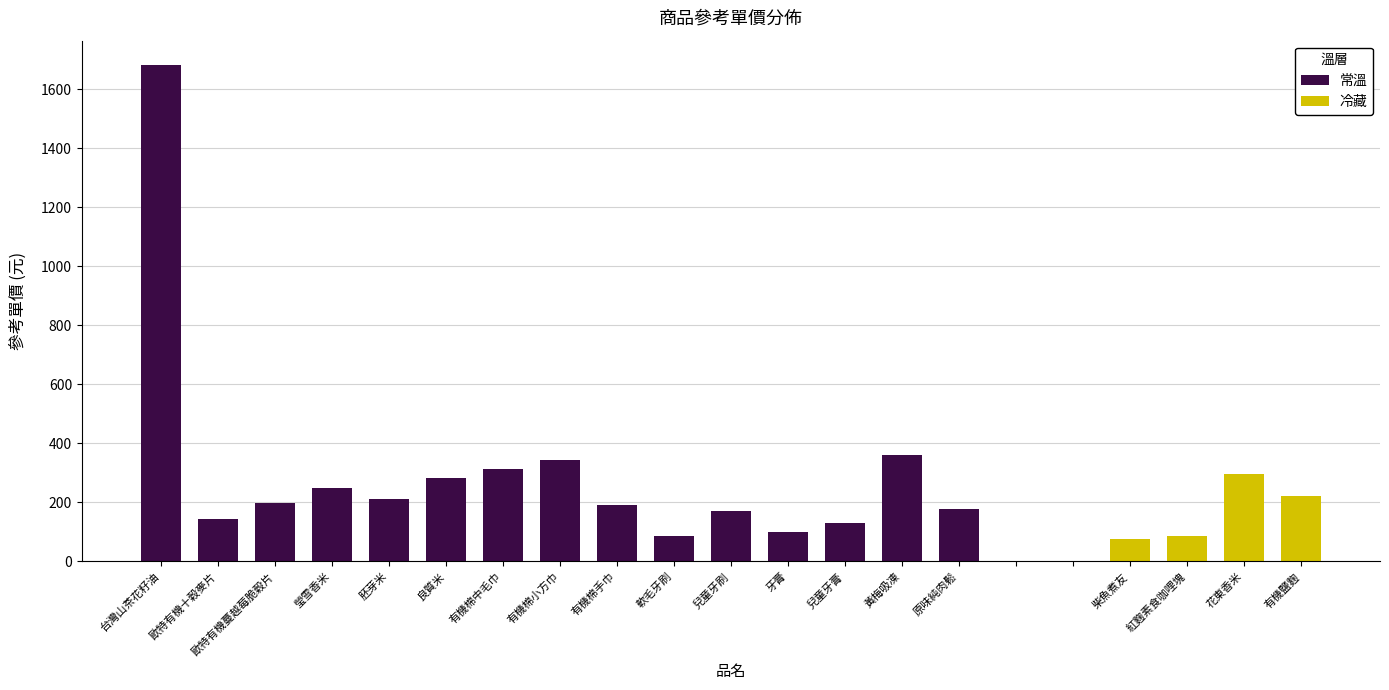

How many bars are there in total?

42